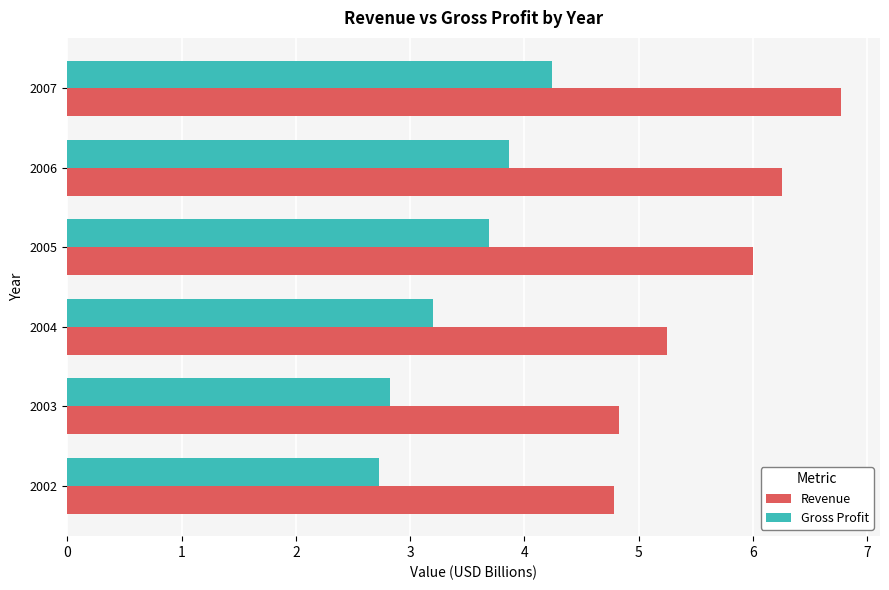

What value does the Gross Profit series have at 2005?

3.7